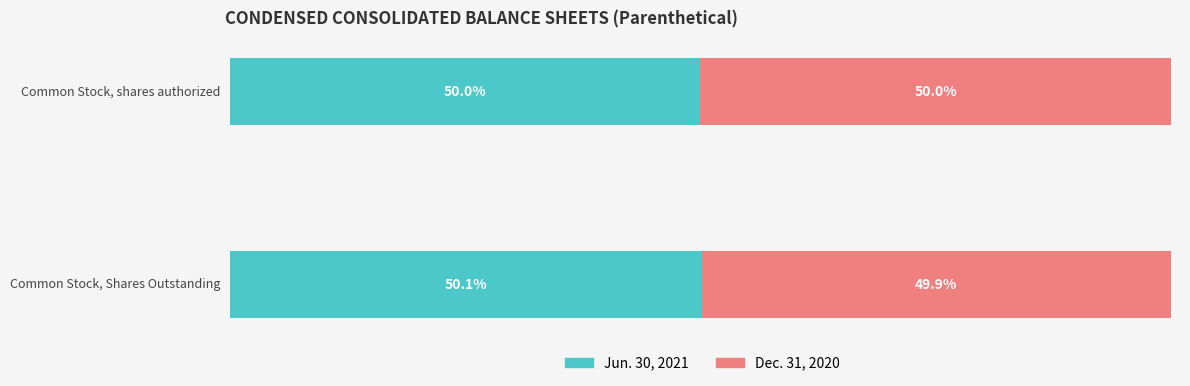

What are all the series names shown in the legend?

Jun. 30, 2021, Dec. 31, 2020